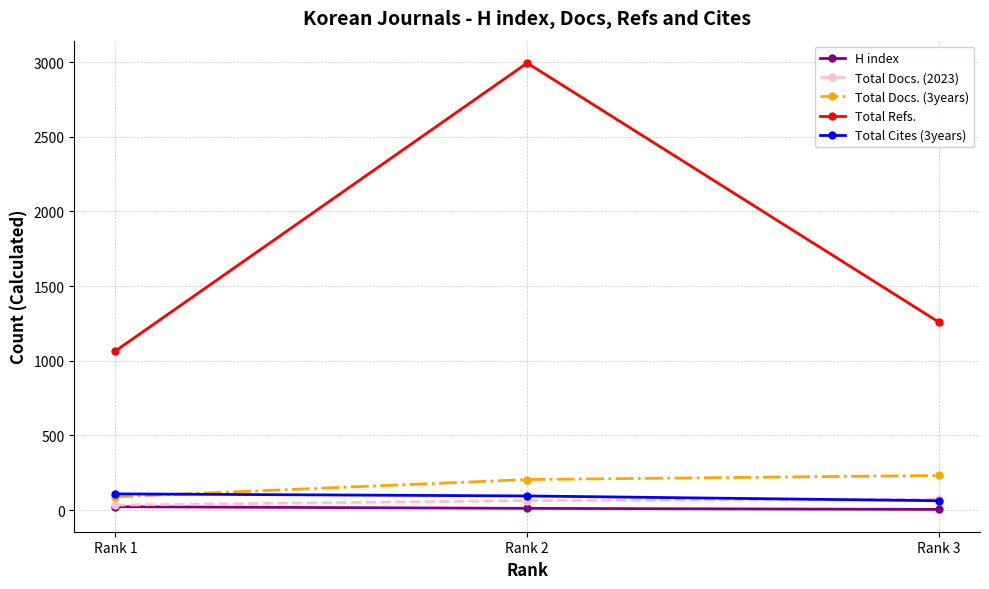

What value does the Total Cites (3years) series have at Rank 2?

95